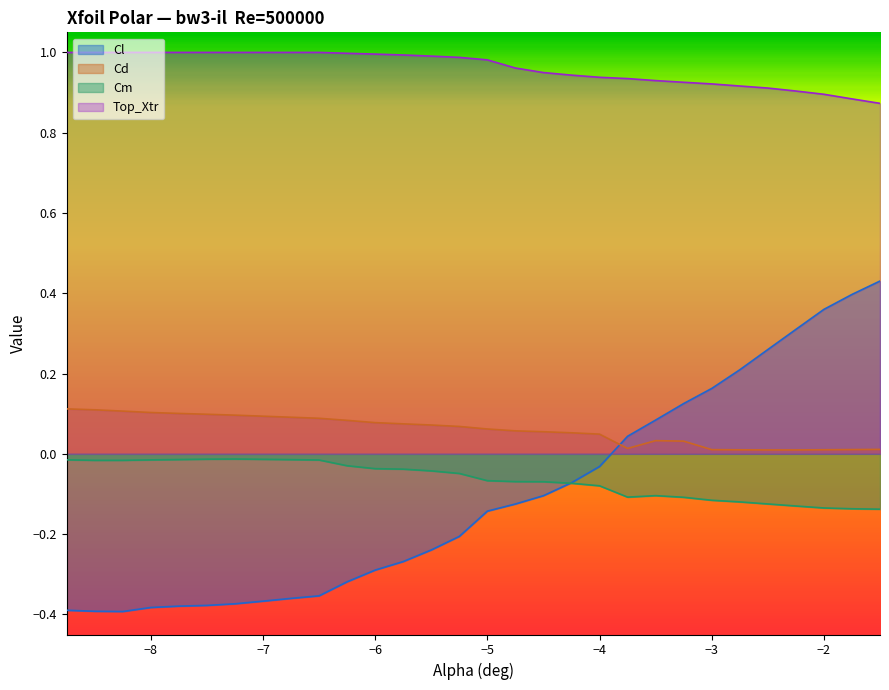

Does the chart display data point markers on the line(s)?

No